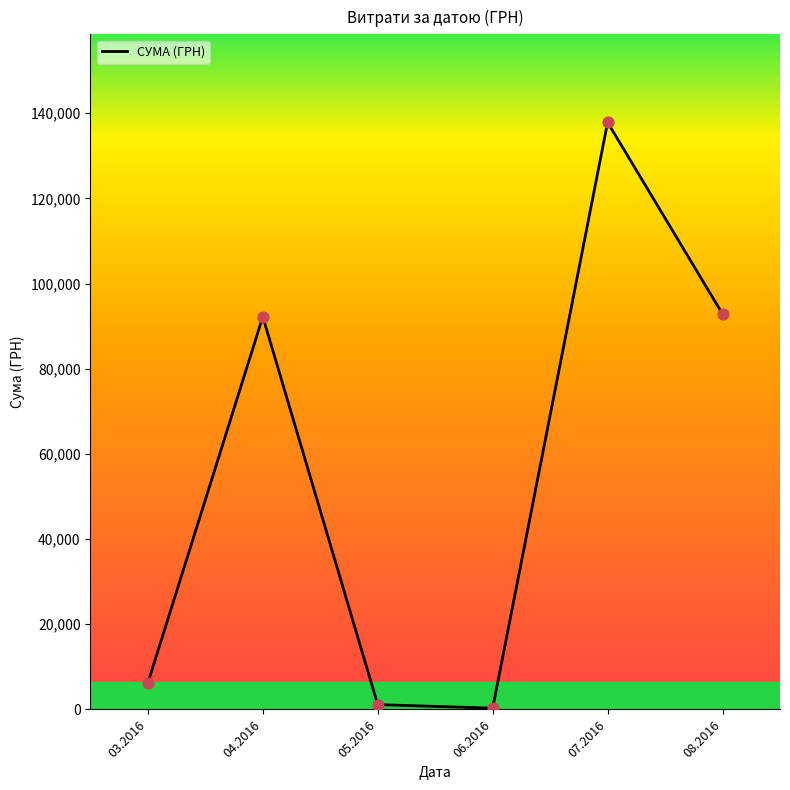

What is the change in value from 03.2016 to 06.2016?

-5918.4